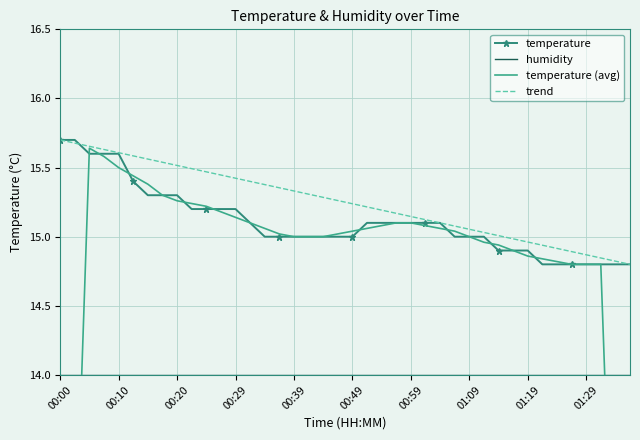

What is the lowest value of the trend series?

14.8